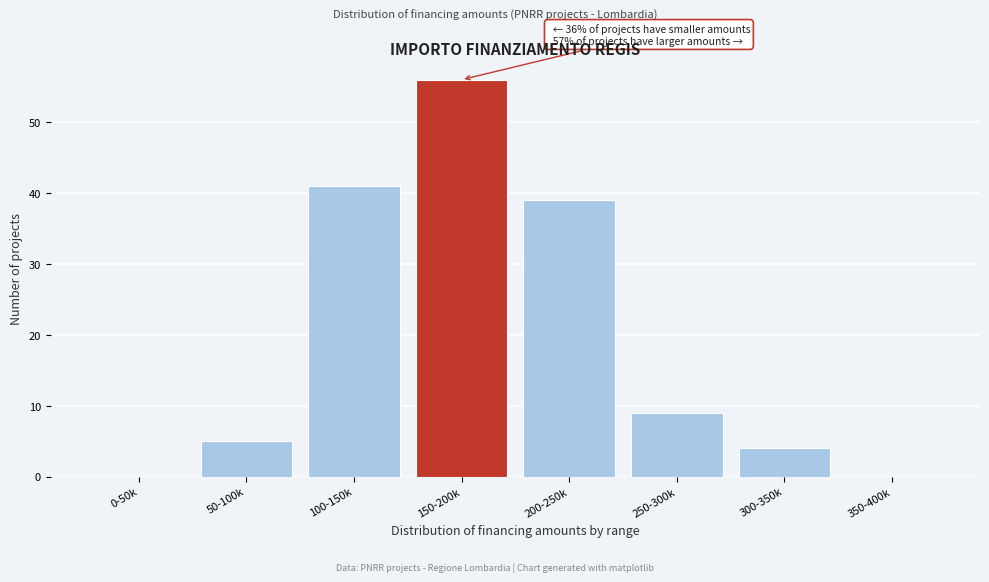

Reading left to right, what are all the values shown in this chart?

0-50k=0	50-100k=5	100-150k=41	150-200k=56	200-250k=39	250-300k=9	300-350k=4	350-400k=0